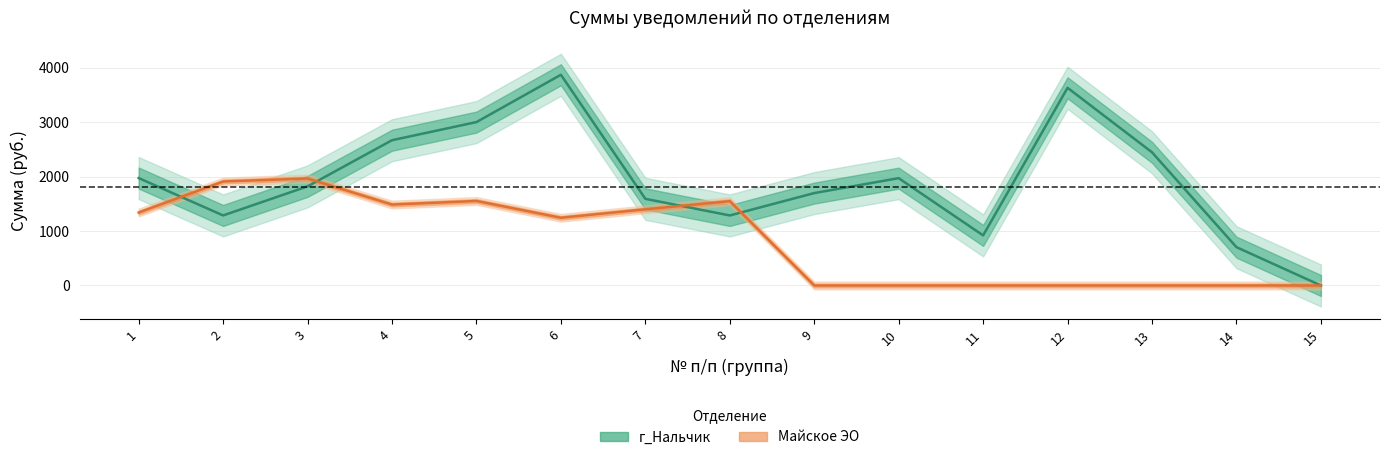

Is the value of Майское ЭО (среднее) at 7 greater than the value of г_Нальчик (среднее) at 15?

Yes